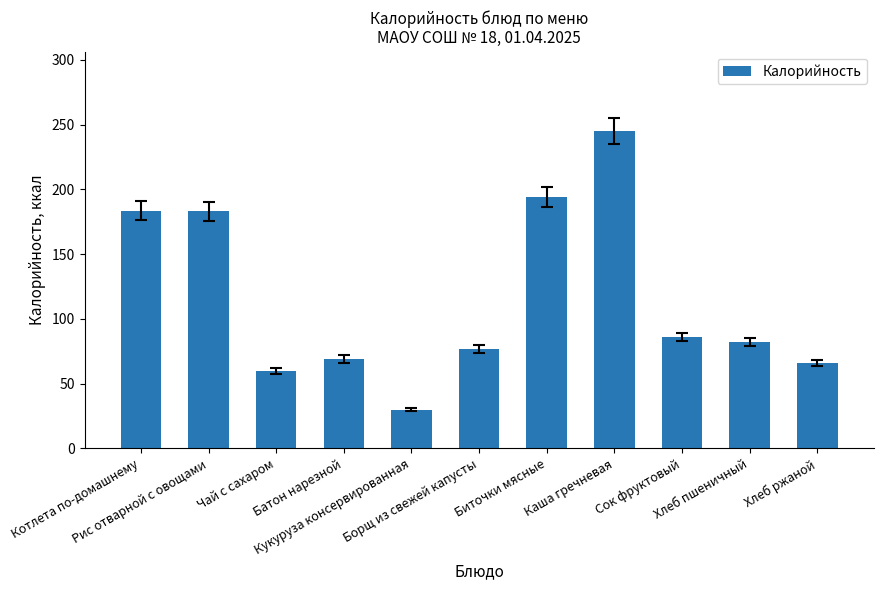

How many bars are there in total?

11